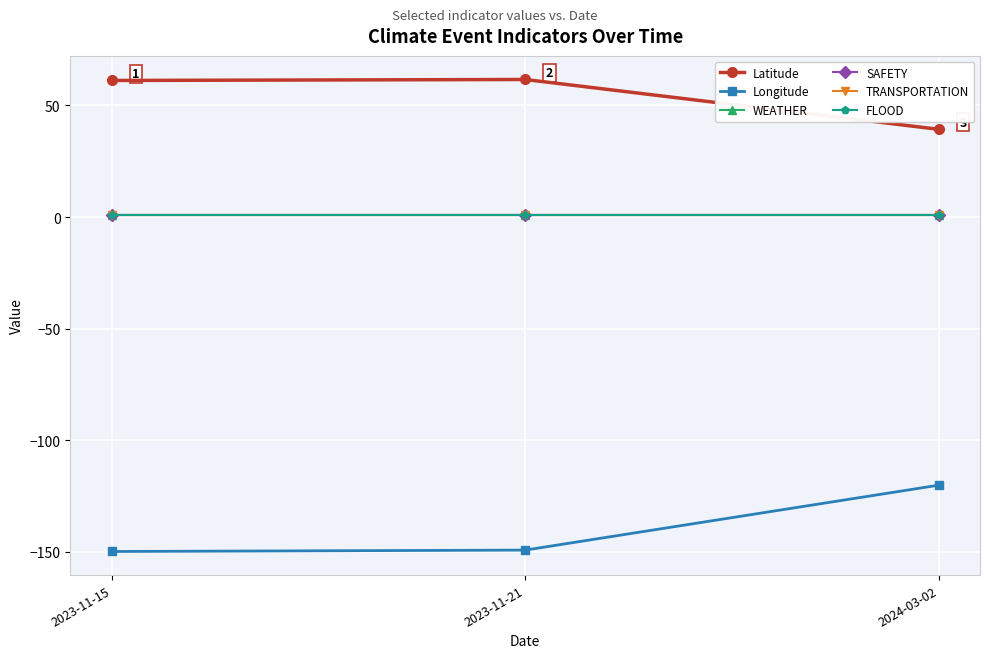

What is the value of the FLOOD point at the 2nd from the left?

1.0